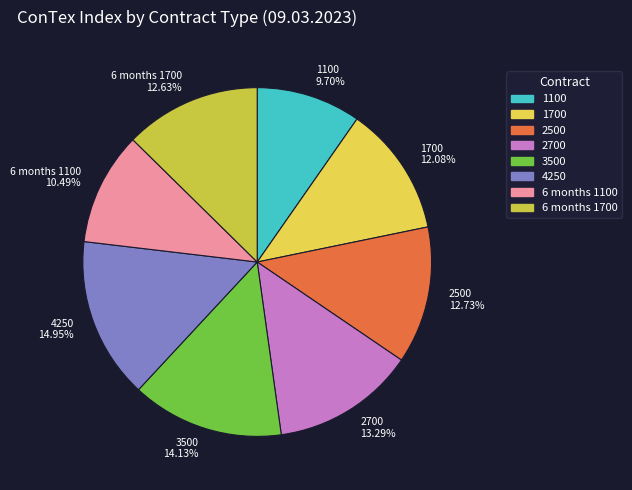

Is it true that 4250 is 15% of the pie?

True